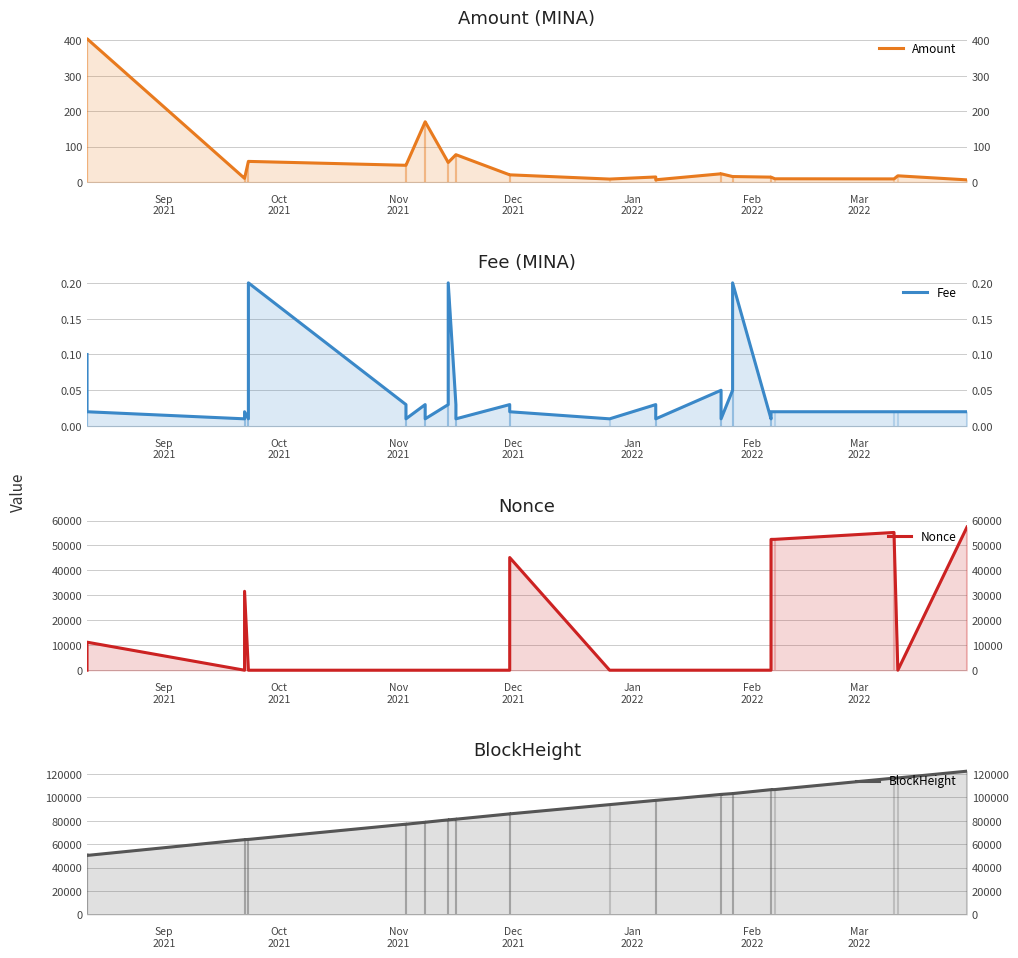

How many categories are shown in the chart?

29